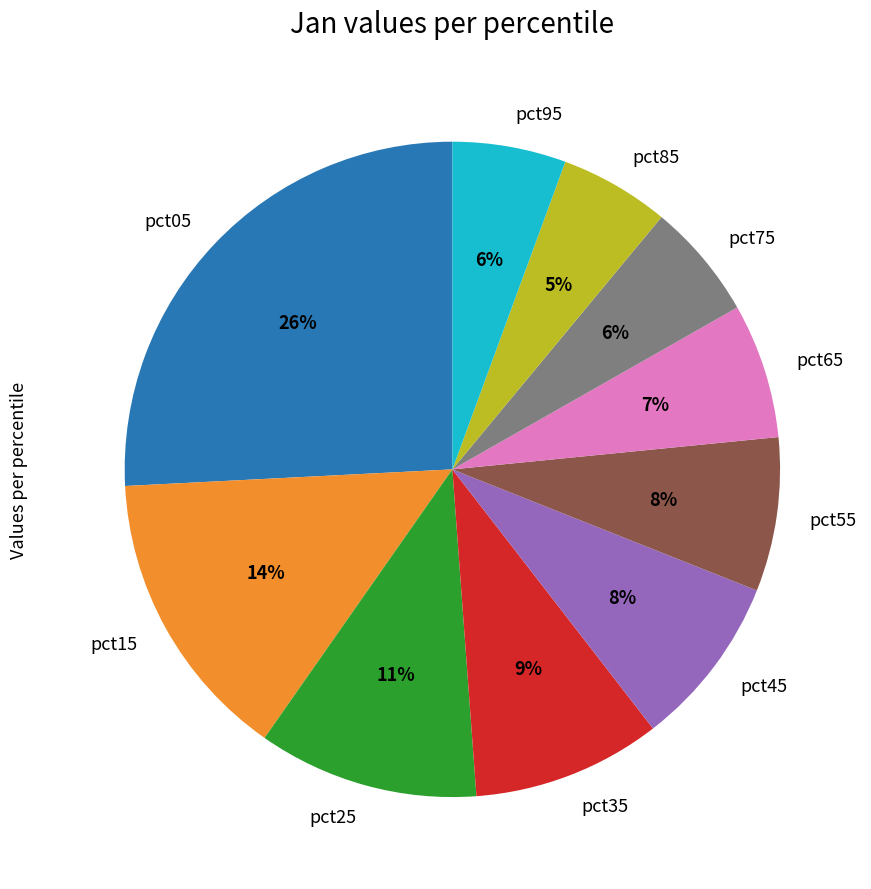

Does pct65 represent more than half of the total?

No